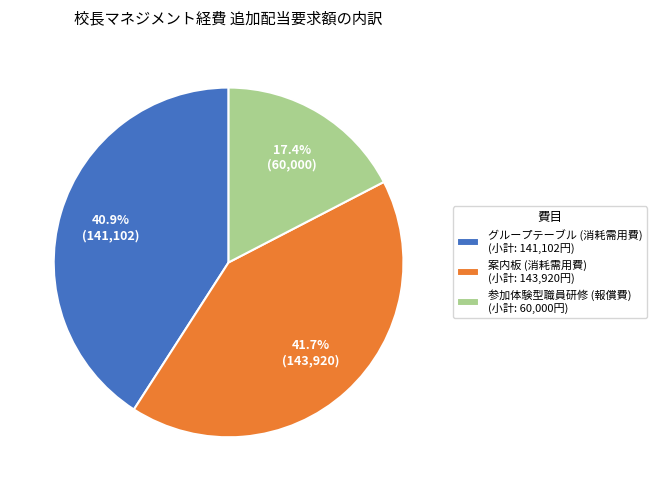

To the nearest percent, what is the difference between the 案内板 (消耗需用費) and グループテーブル (消耗需用費) slice percentages?

1%